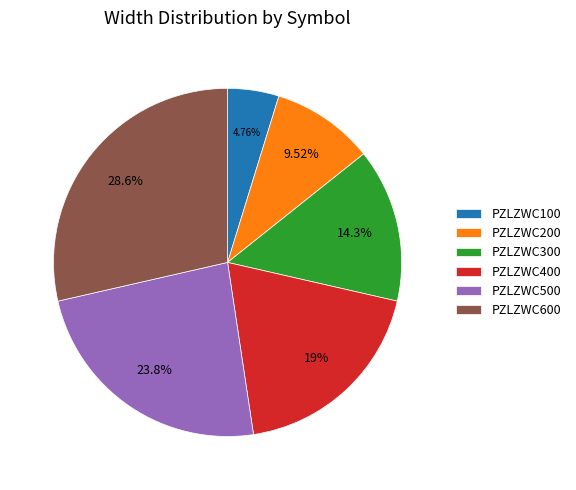

Between PZLZWC400 and PZLZWC500, which is larger?

PZLZWC500